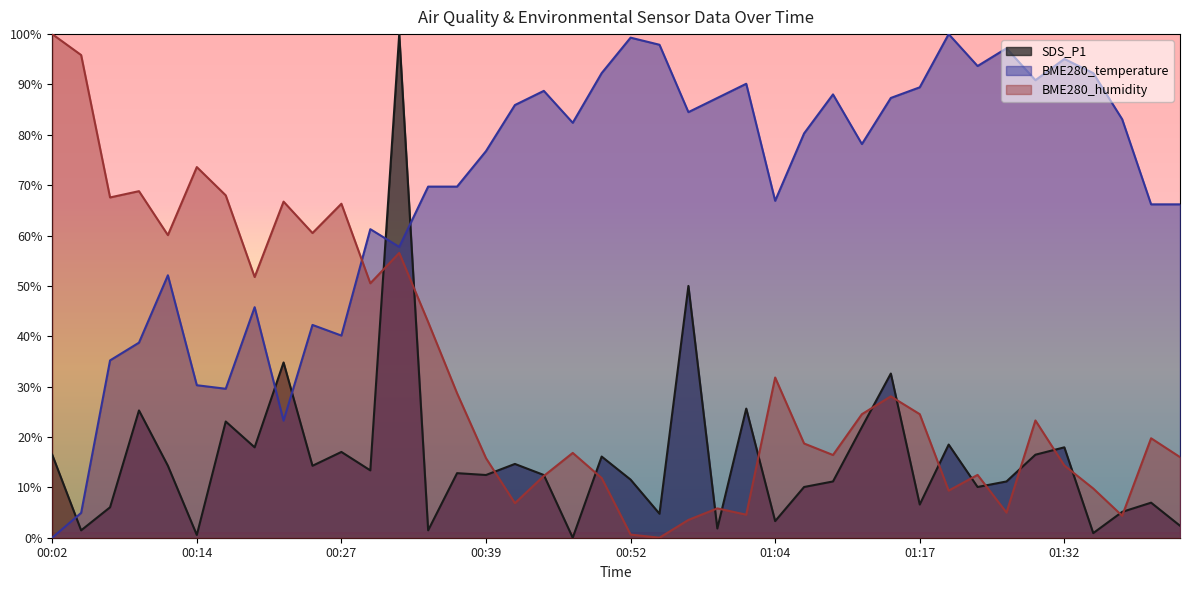

What value does the BME280_temperature series have at 00:19?

45.8